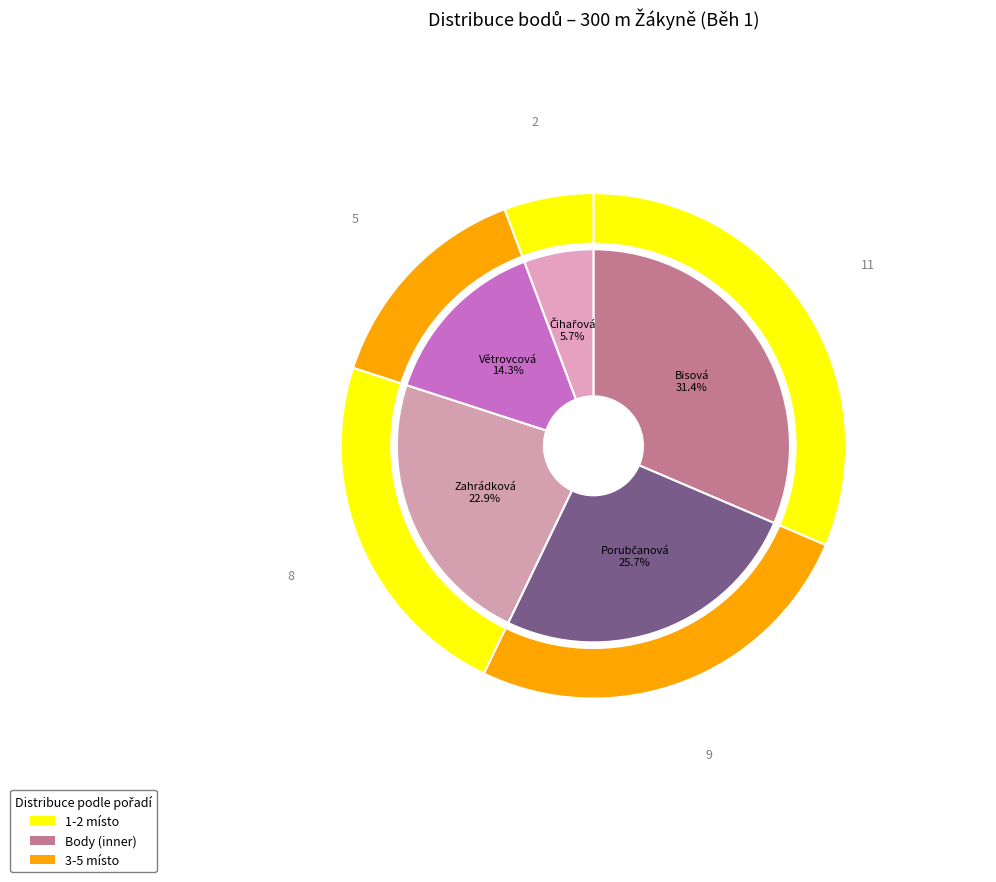

To the nearest percent, what is the combined percentage of Větrovcová Klára and Zahrádková Eliška?

37%